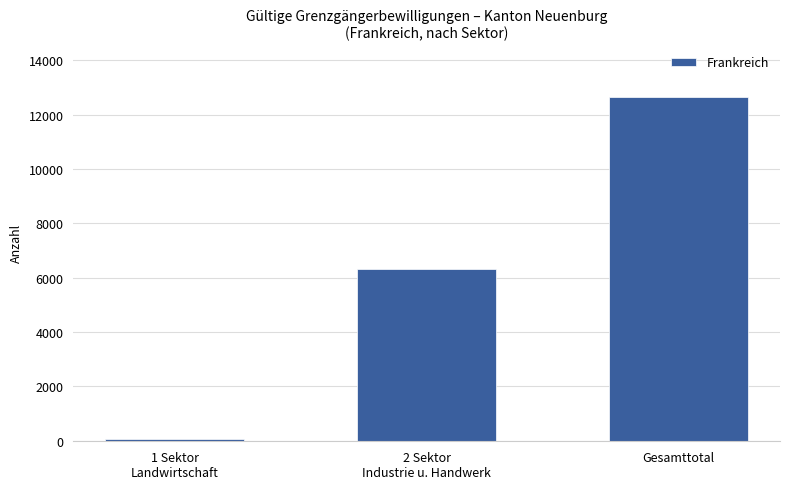

What is the maximum value shown in the chart?

12653